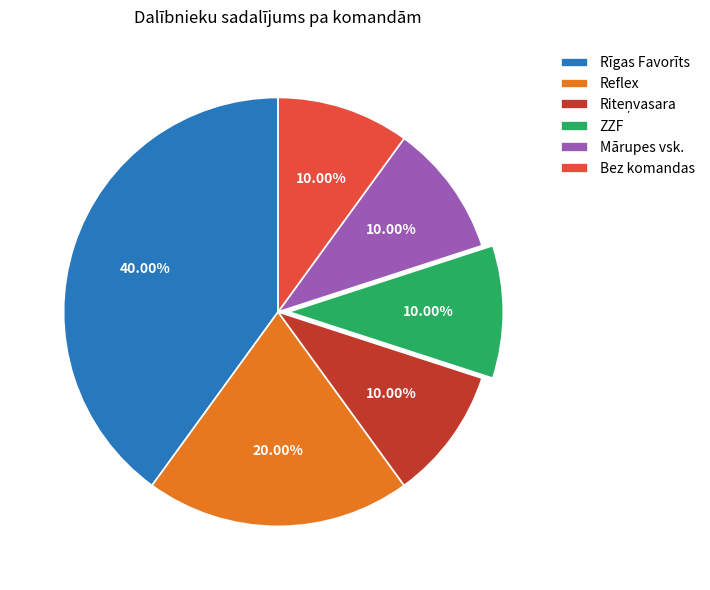

Combined, do Mārupes vsk. and Bez komandas account for over 50%?

No